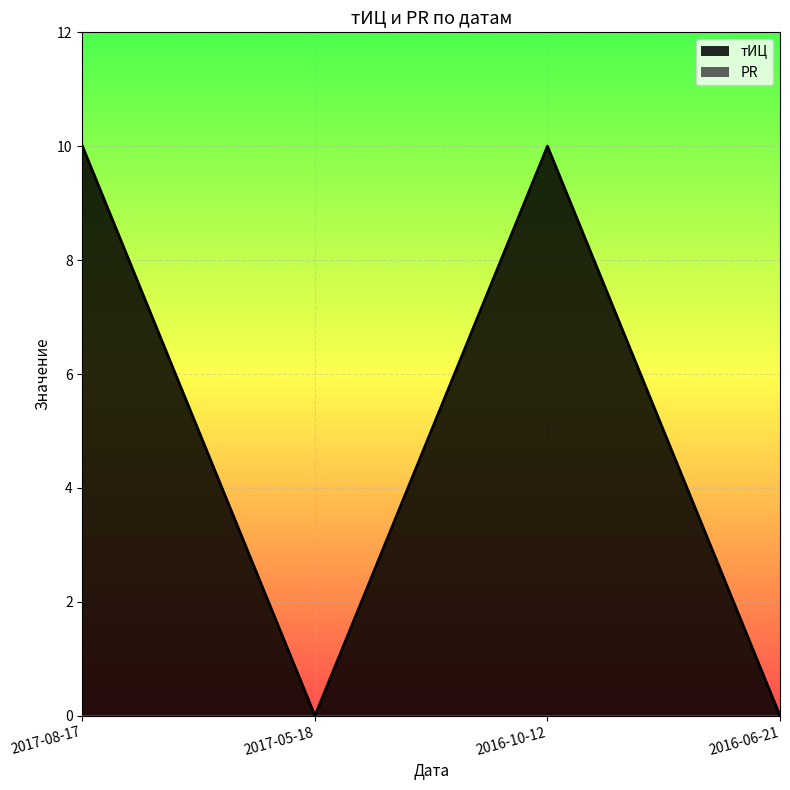

Count the values in the range 0 to 10.

4